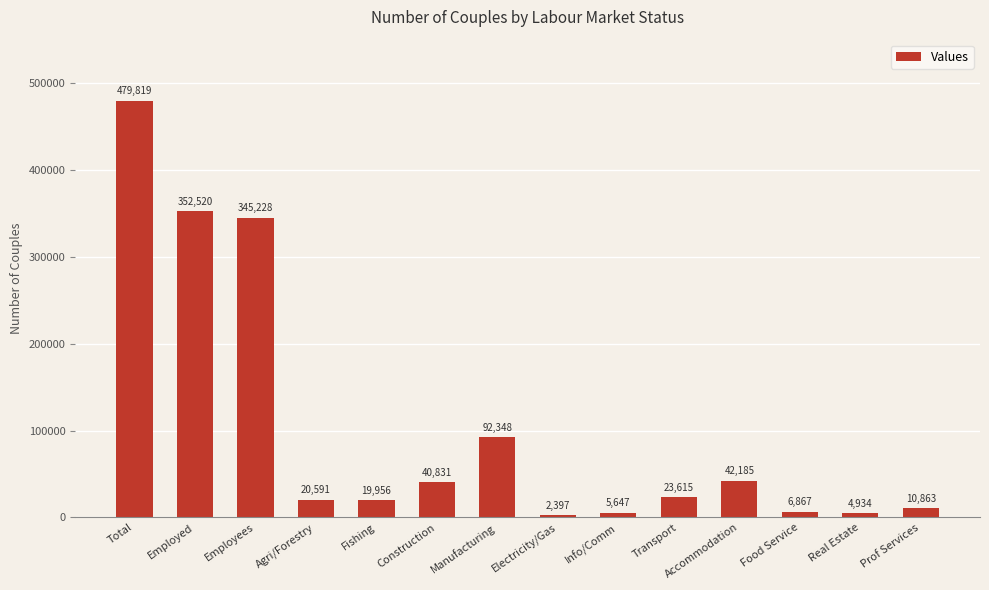

How many values are below 23615?

7